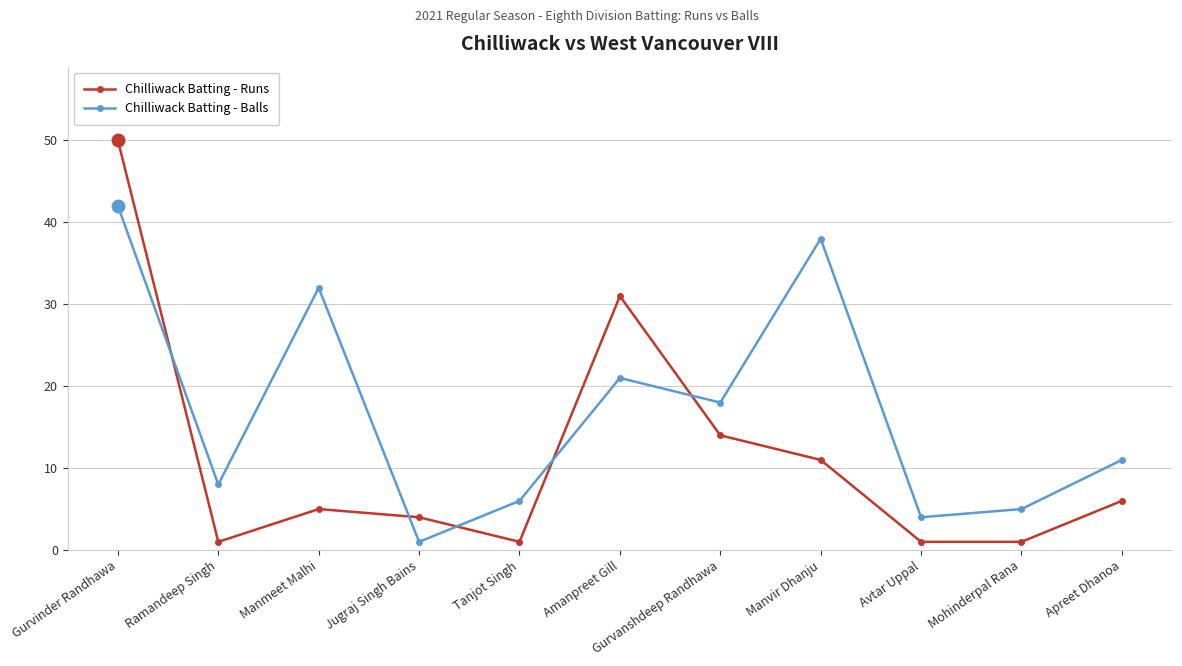

How many intersections are there between Chilliwack Batting - Balls and Chilliwack Batting - Runs?

5